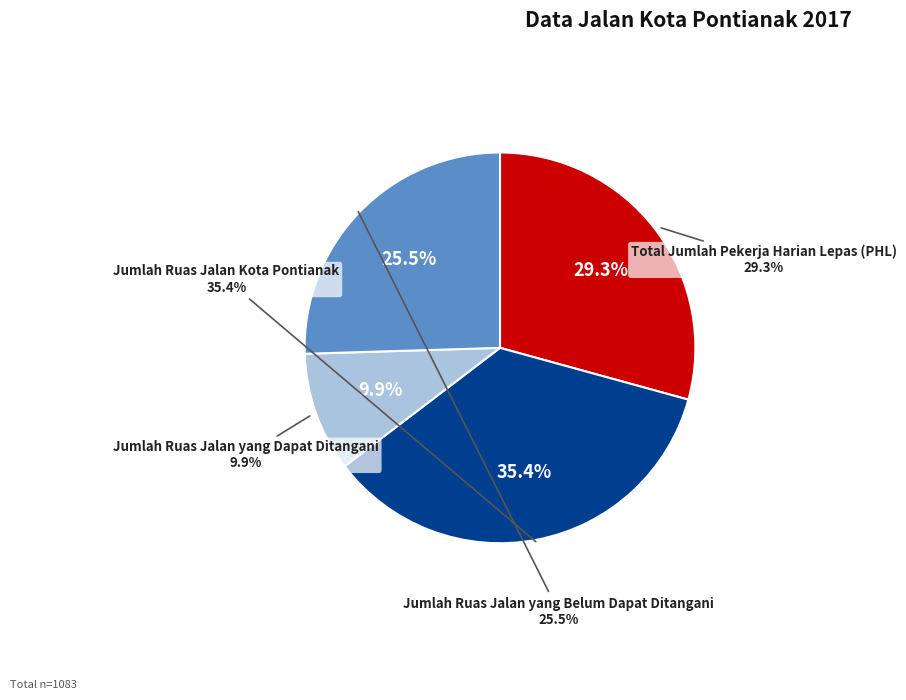

Is Jumlah Ruas Jalan Kota Pontianak the majority of the pie?

No